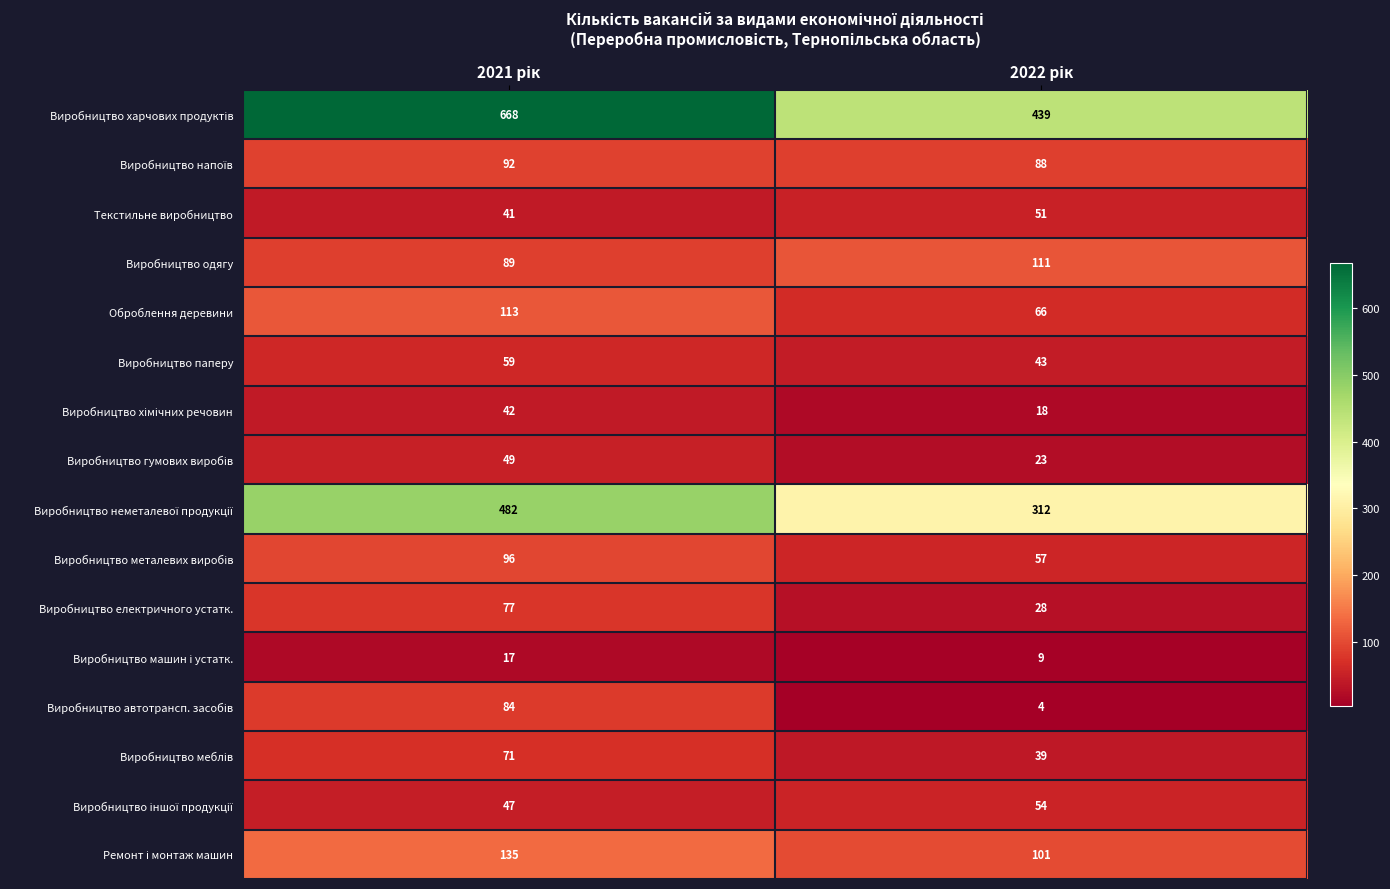

Count the number of categories in the chart.

2